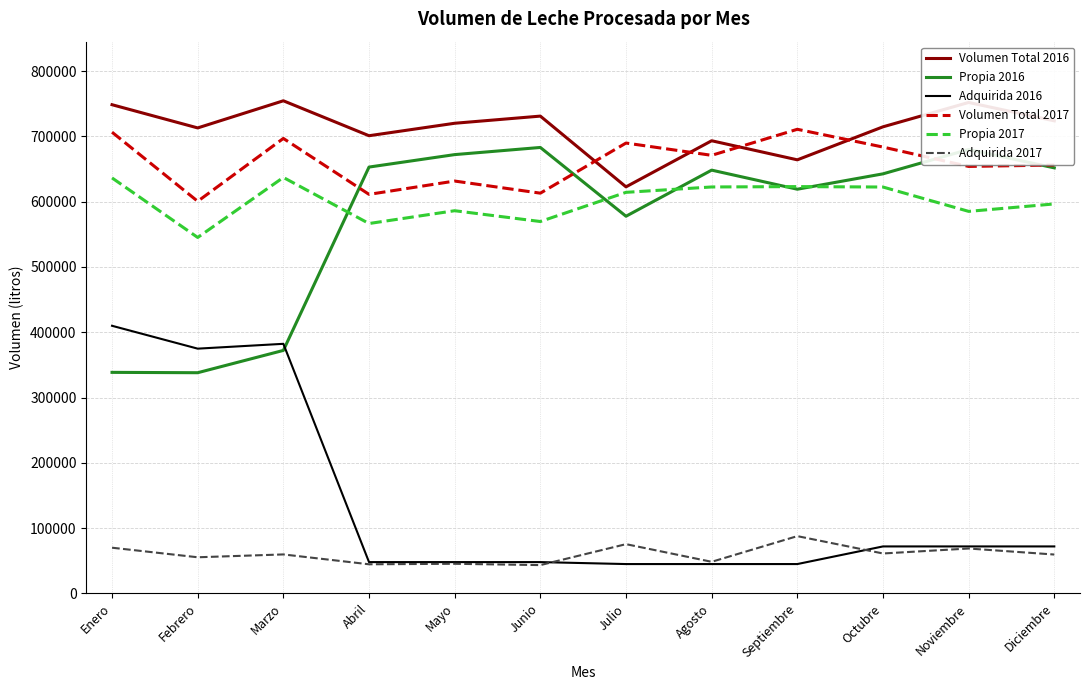

Is it true that Propia 2017 equals 566458 at Abril?

True